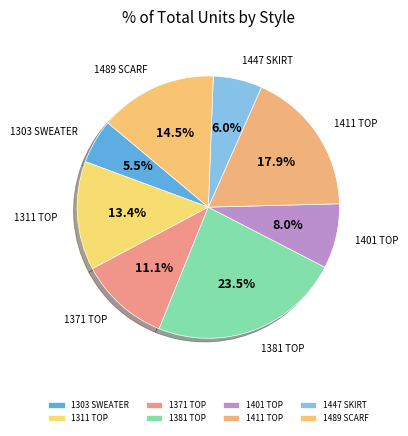

How many slices are in this pie chart?

8